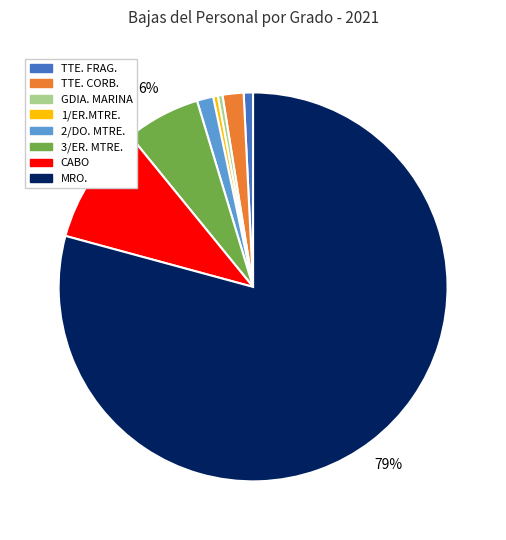

To the nearest percent, what percentage of the pie is 2/DO. MTRE.?

1%